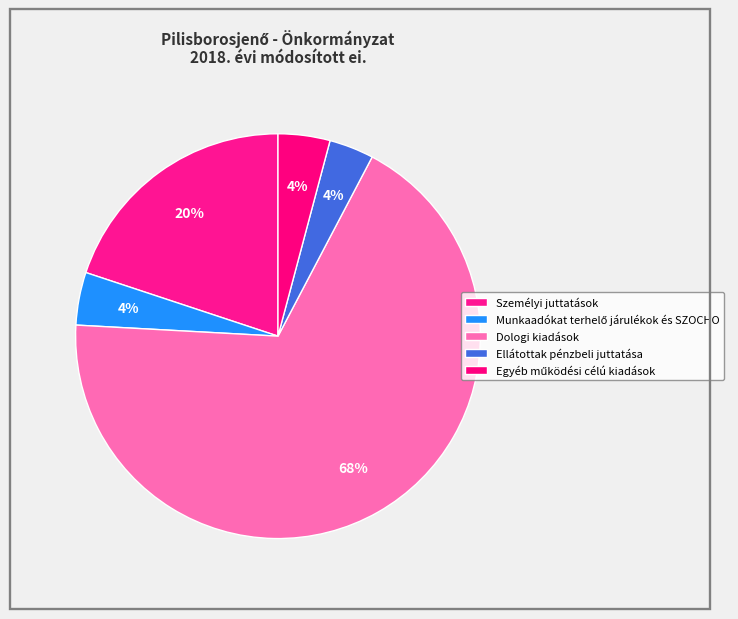

To the nearest percent, what is the average slice percentage?

20%